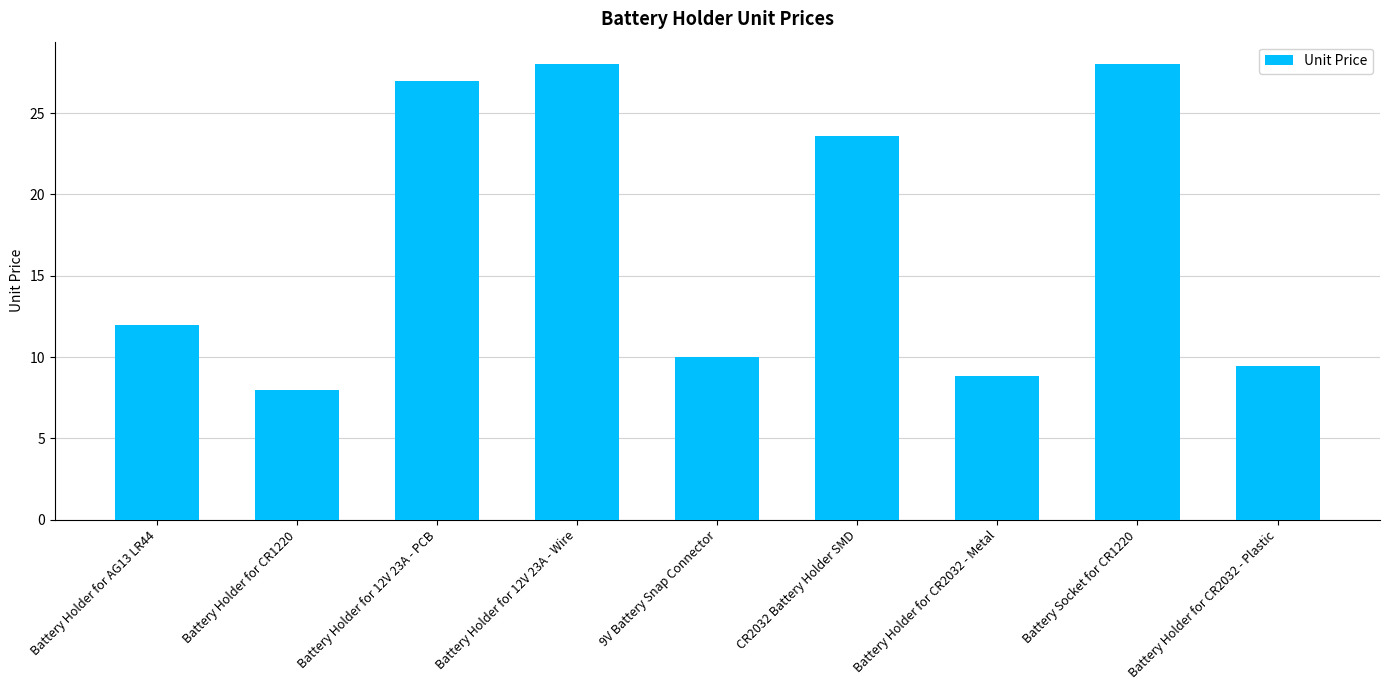

The chart shows a value of 15.5 at 9V Battery Snap Connector. True or false?

False